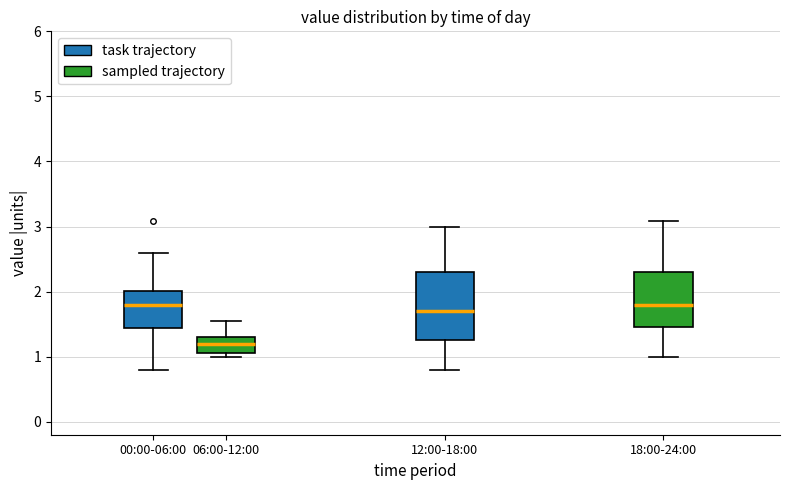

Where does the lower whisker of the box for 00:00-06:00 end on the y-axis? The values are not printed on the chart, so give them approximately, as read against the axis.

0.8